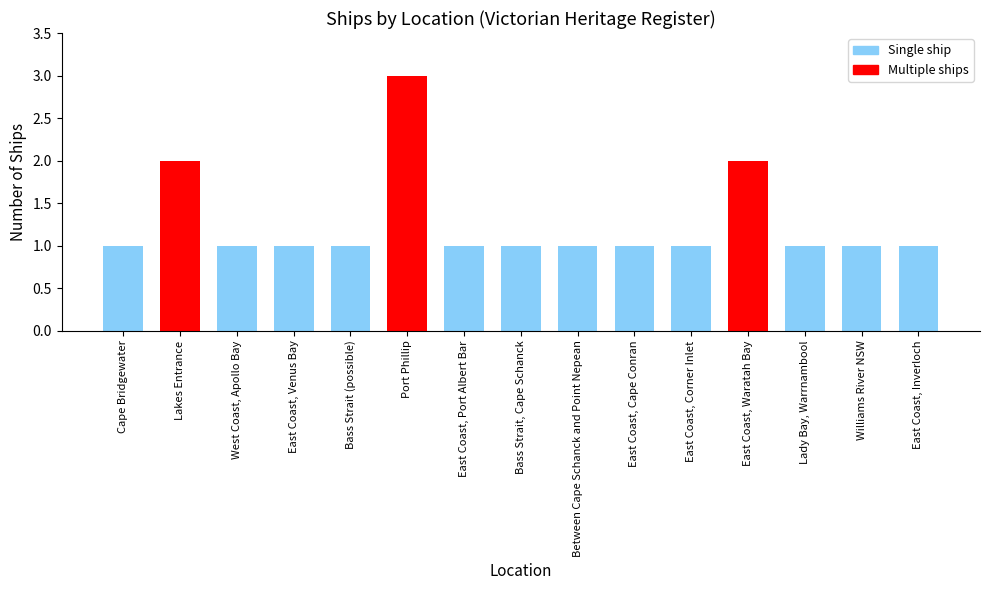

Read the value at Lakes Entrance.

2